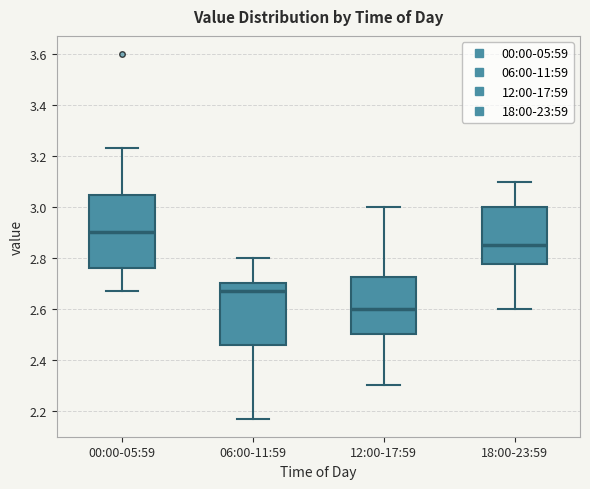

Reading left to right, read every box against the y-axis: the position of its median line, the range the box covers, and the ends of its whiskers. The values are not printed on the chart, so give them approximately, as read against the axis.

00:00-05:59: median 2.90, box 2.76 to 3.04, whiskers 2.68 to 3.24
06:00-11:59: median 2.68, box 2.46 to 2.70, whiskers 2.18 to 2.80
12:00-17:59: median 2.60, box 2.50 to 2.72, whiskers 2.30 to 3.00
18:00-23:59: median 2.86, box 2.78 to 3.00, whiskers 2.60 to 3.10